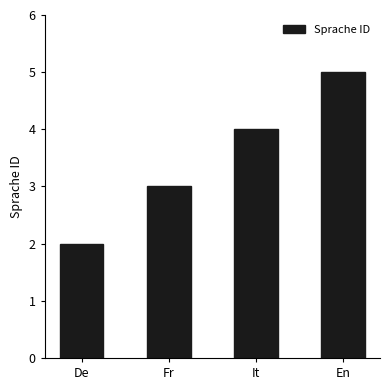

Rank the categories by value from lowest to highest.

De, Fr, It, En